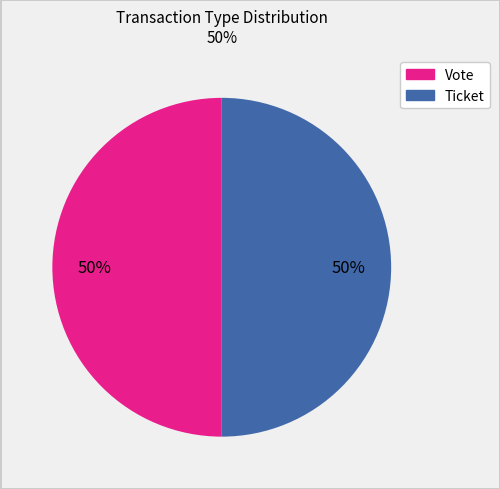

To the nearest percent, what is the average slice percentage?

50%